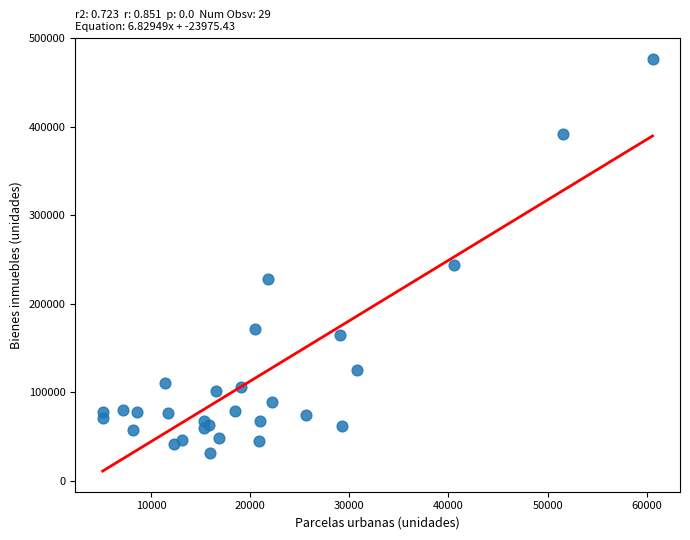

What Y value in the scatter plot is closest to 254153?

244189